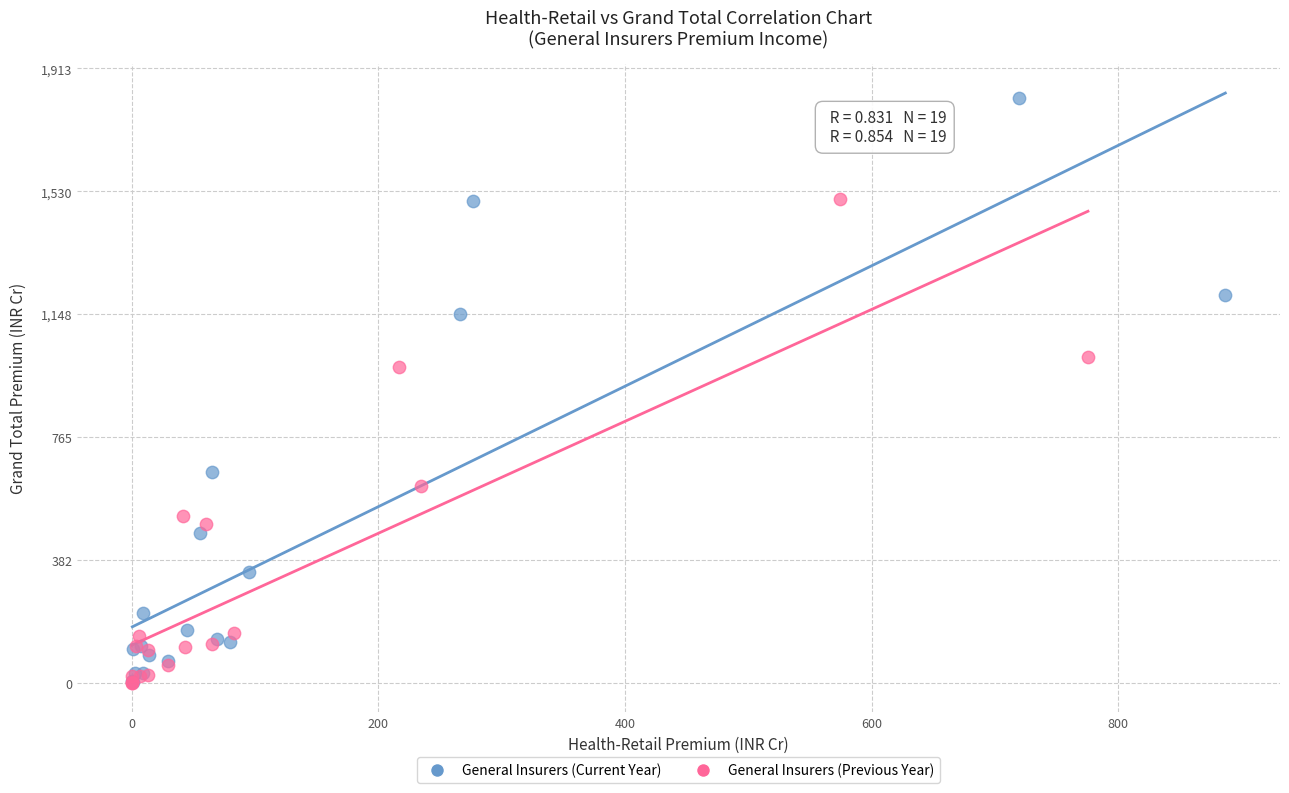

Which series has the widest spread of Y values?

General Insurers (Current Year)